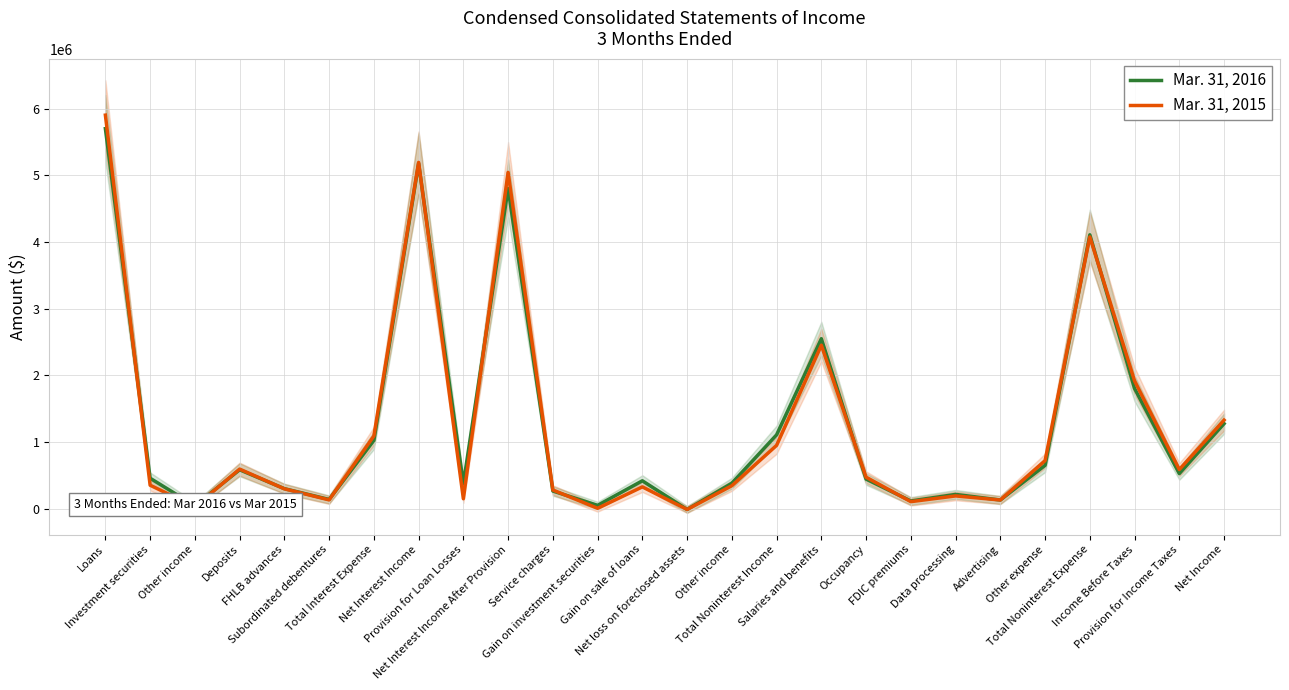

At which category does the chart reach its peak across all series?

Loans